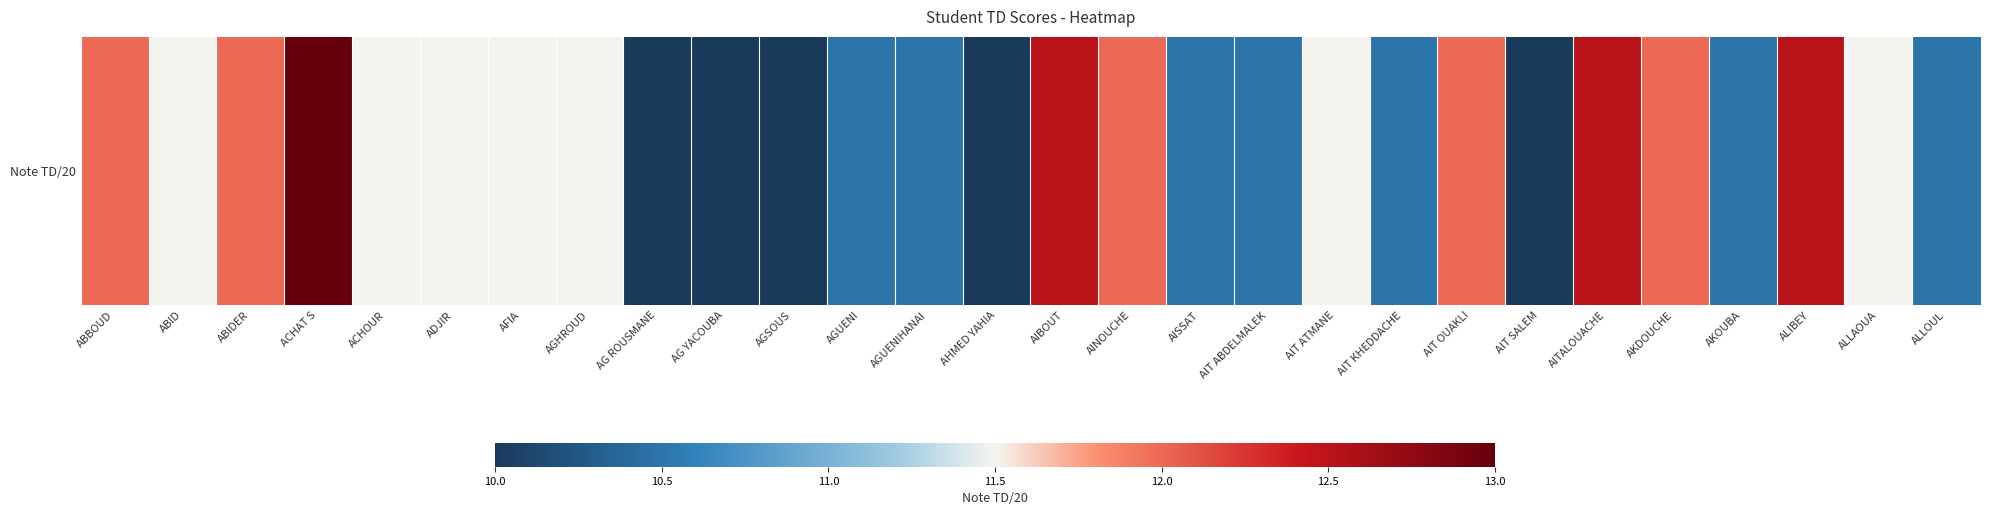

At which category does the chart reach its peak across all series?

ACHAT S